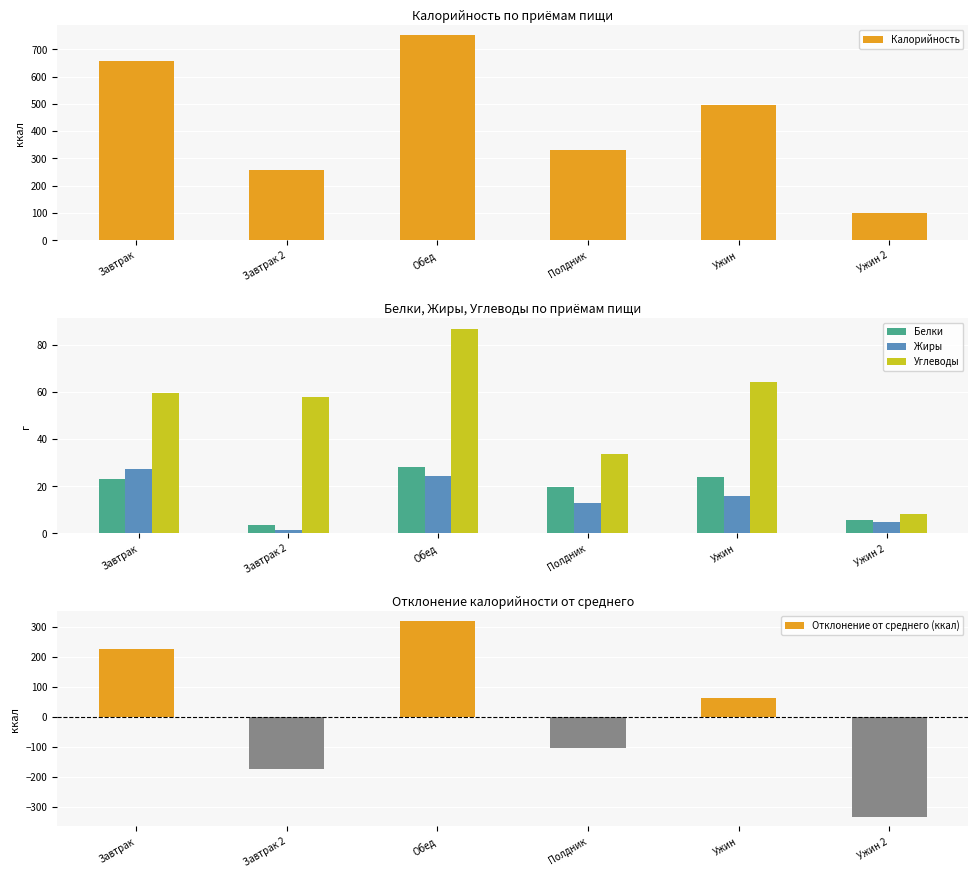

What is the difference between the highest and lowest values at Ужин 2?

432.1